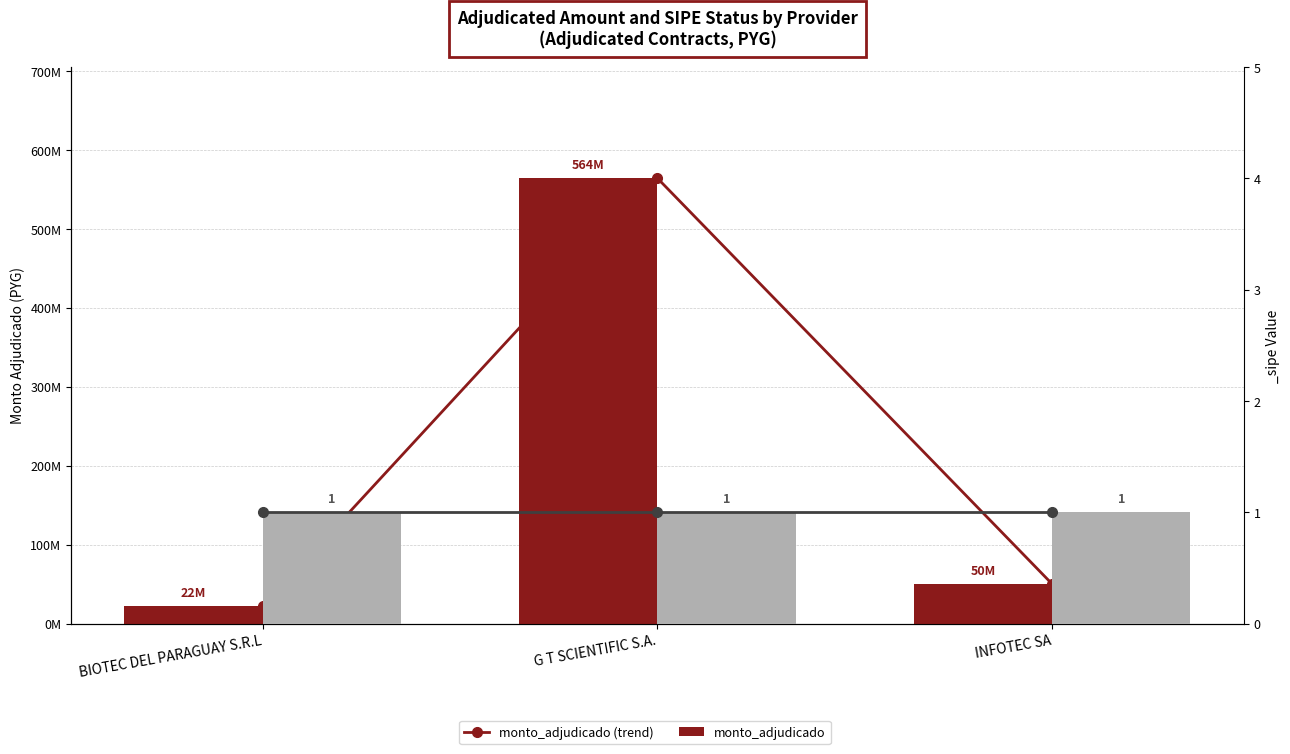

What position from the right is INFOTEC SA?

1